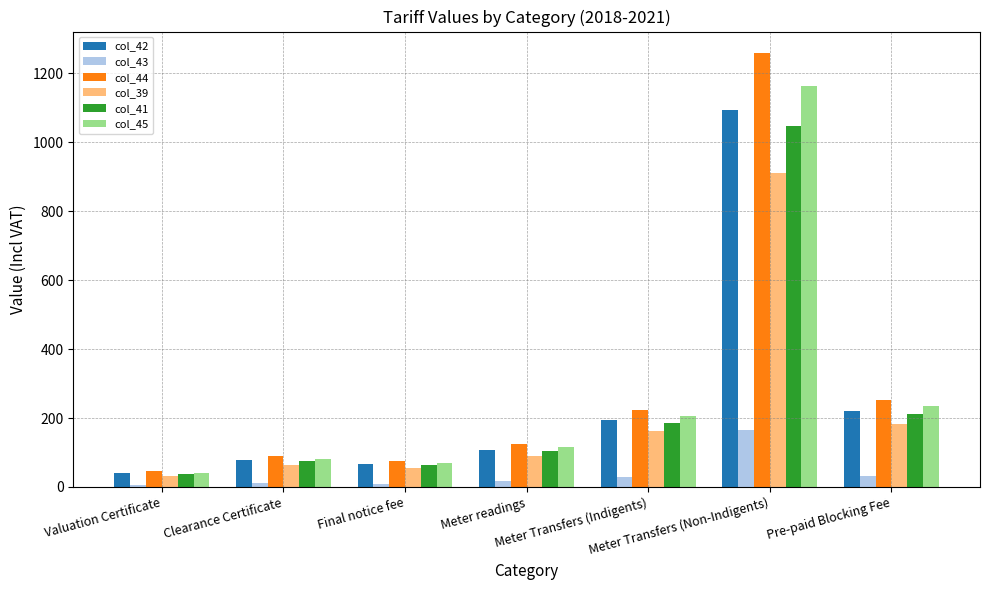

What are all the series names shown in the legend?

col_42, col_43, col_44, col_39, col_41, col_45